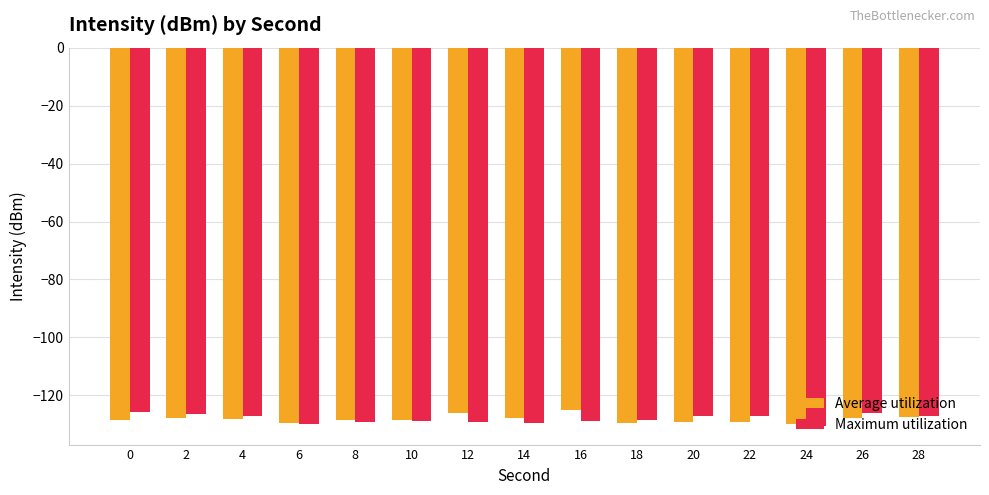

What is the maximum value shown in the chart?

-125.0